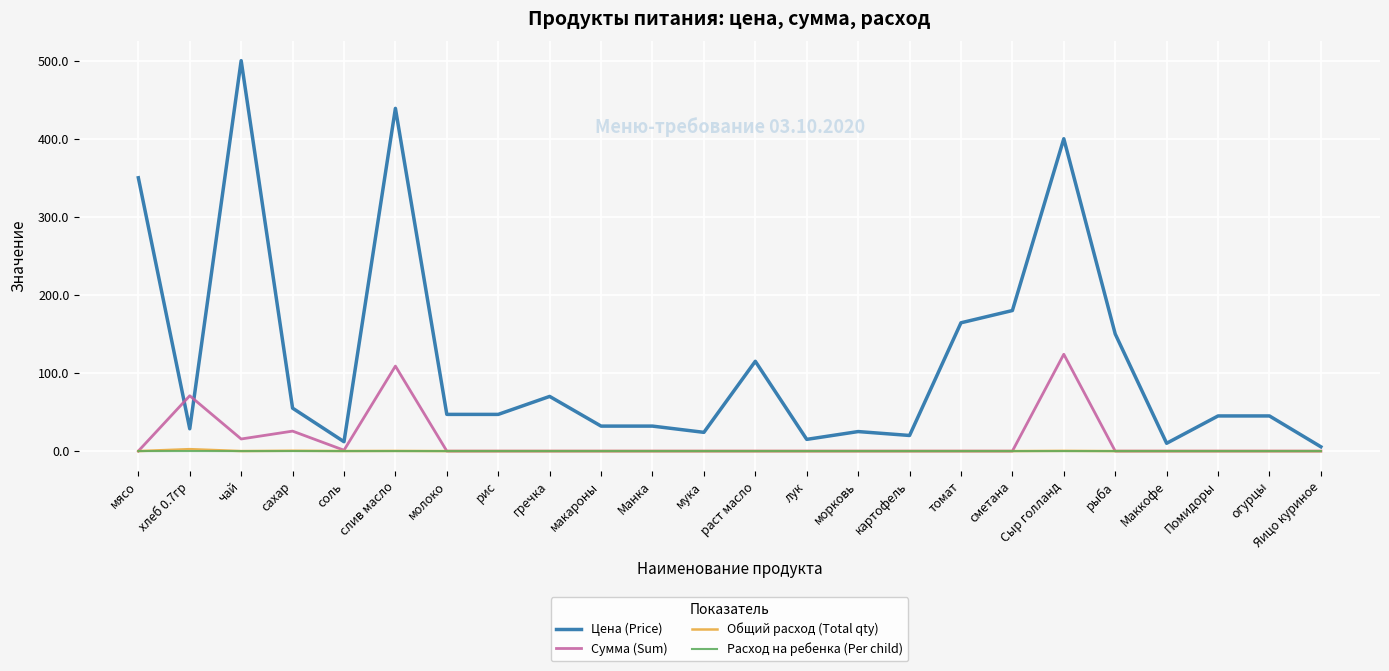

What are all the series names shown in the legend?

Цена (Price), Сумма (Sum), Общий расход (Total qty), Расход на ребенка (Per child)